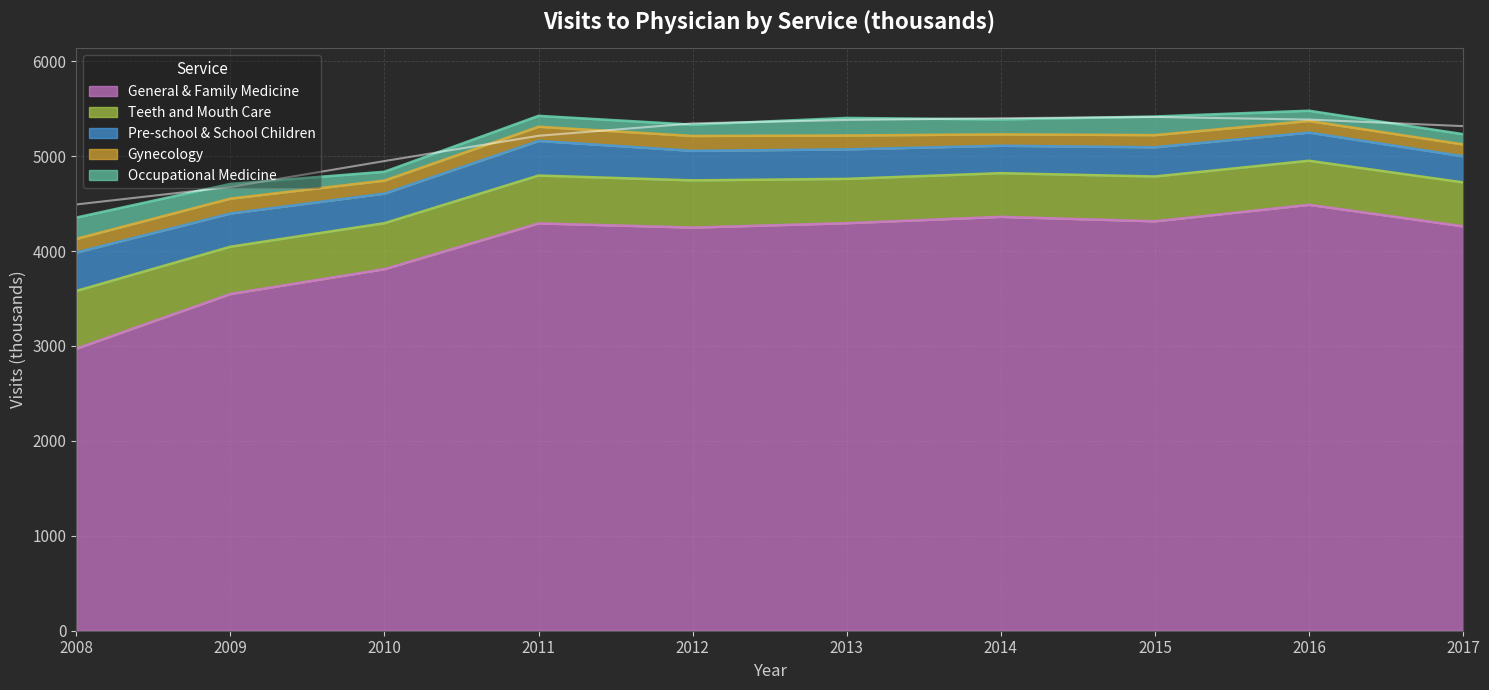

At which category is the sum across all series the highest?

2016